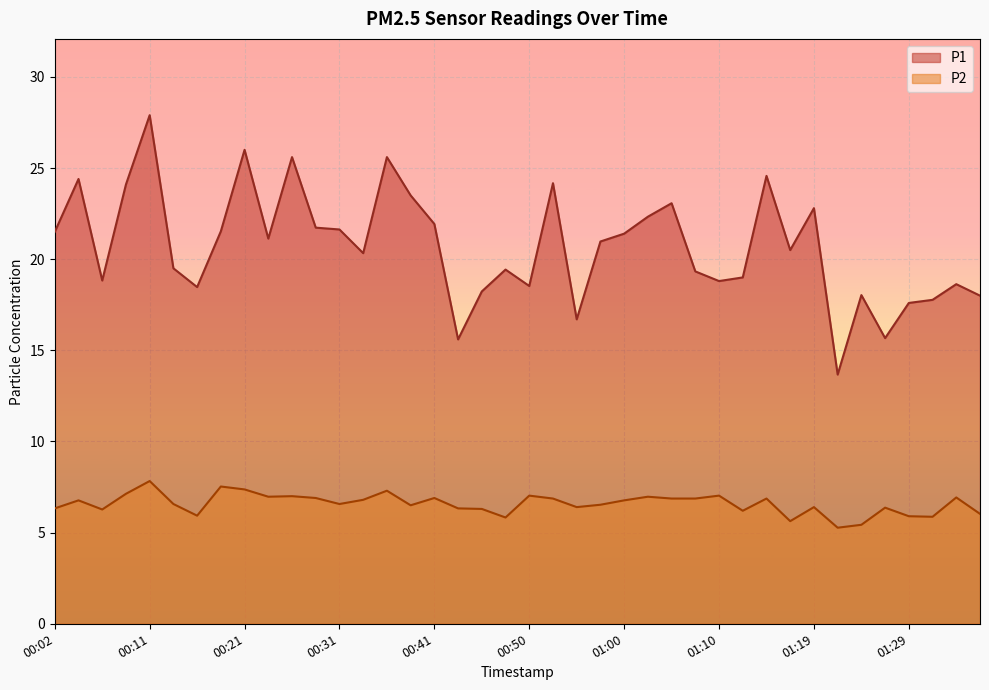

What is the label of the 22nd point from the left?

00:53